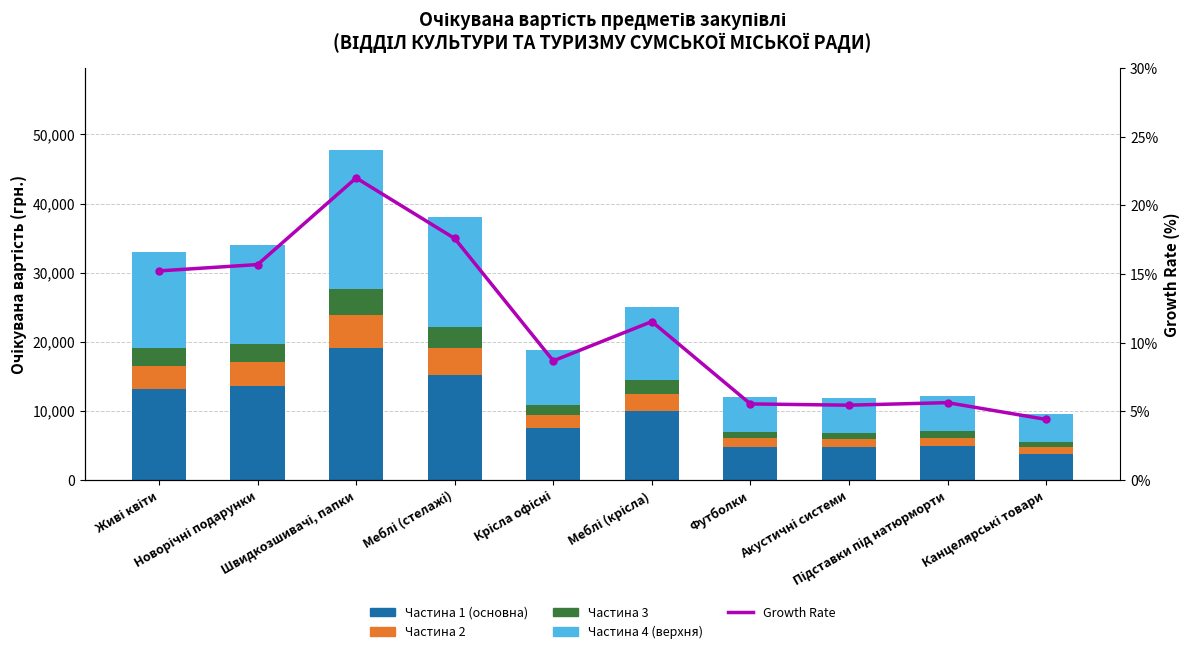

True or false: Частина 1 (основна) has a value of 13200.0 at Живі квіти.

True